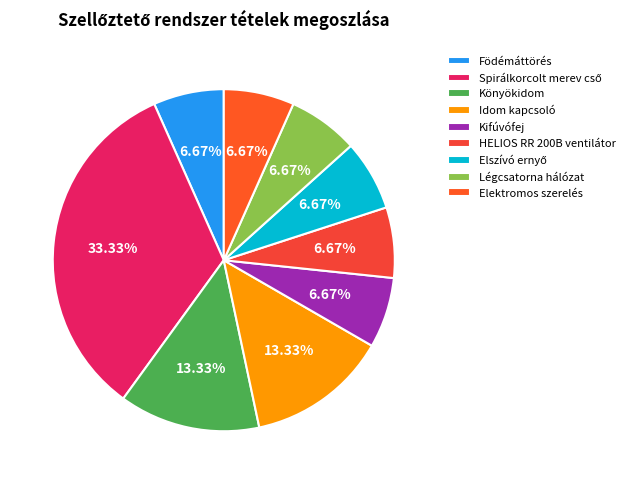

Count the number of slices in the pie.

9